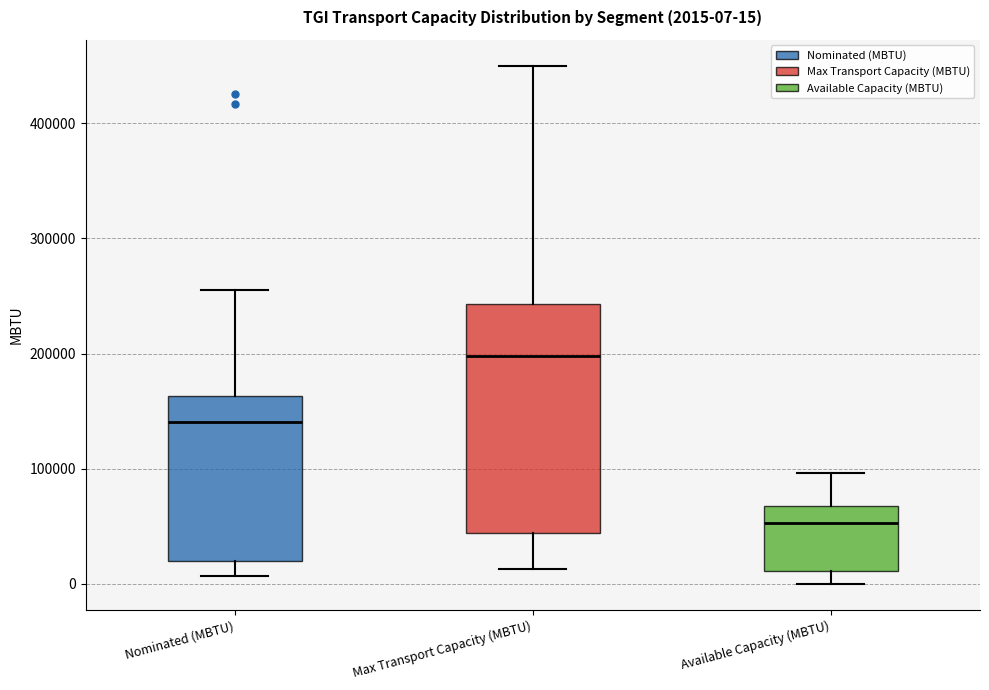

Comparing the boxes themselves (not the whiskers), which one is the tallest?

Max Transport Capacity (MBTU)